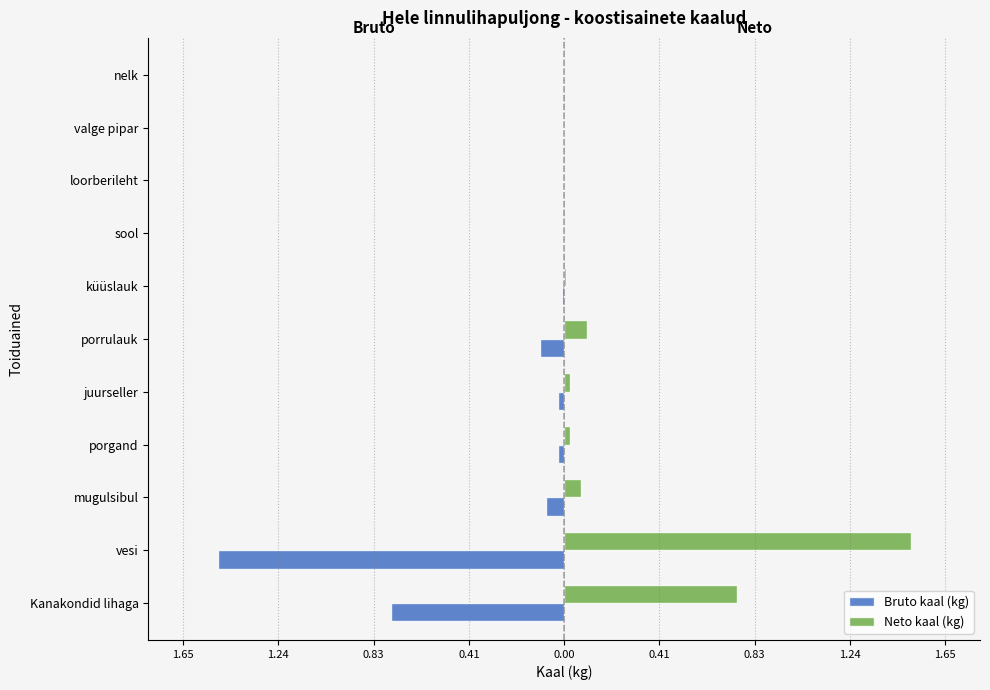

What is the difference between the maximum and minimum values in the Neto kaal (kg) series?

1.5